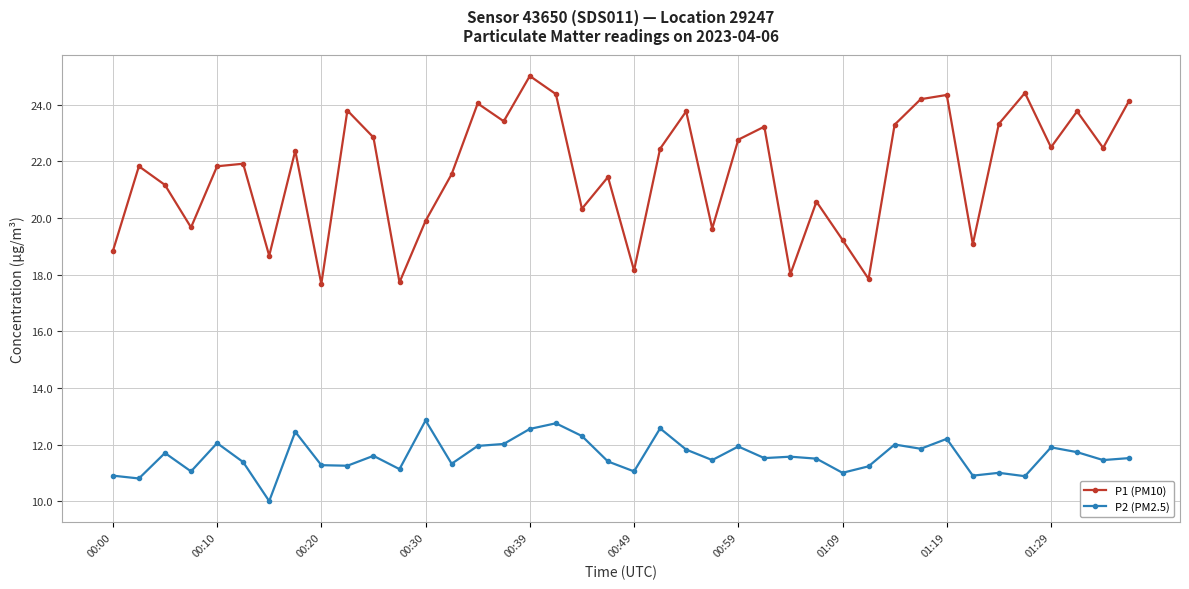

List the series in order of their overall mean, highest first.

P1 (PM10), P2 (PM2.5)